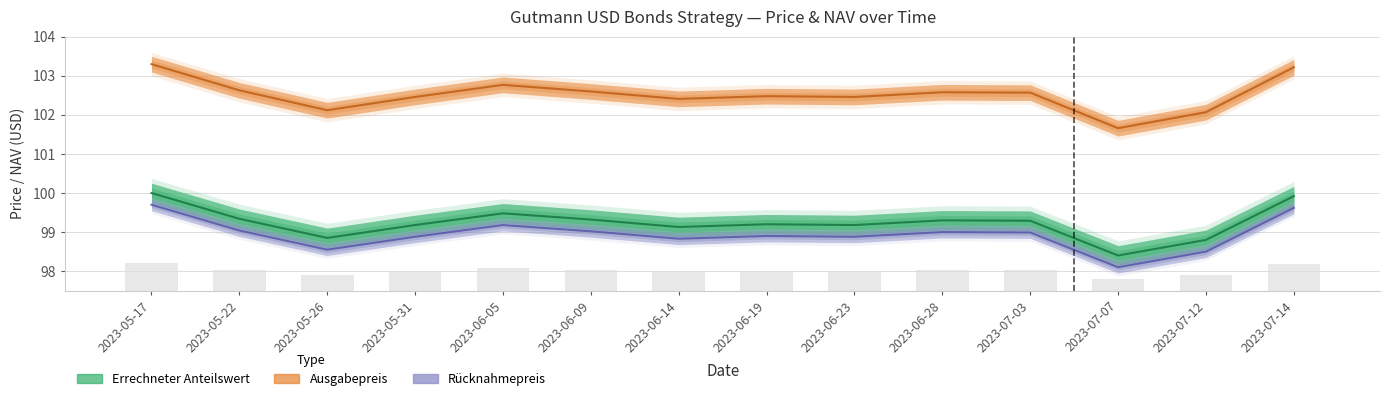

How many data points in Ausgabepreis are above 102?

13